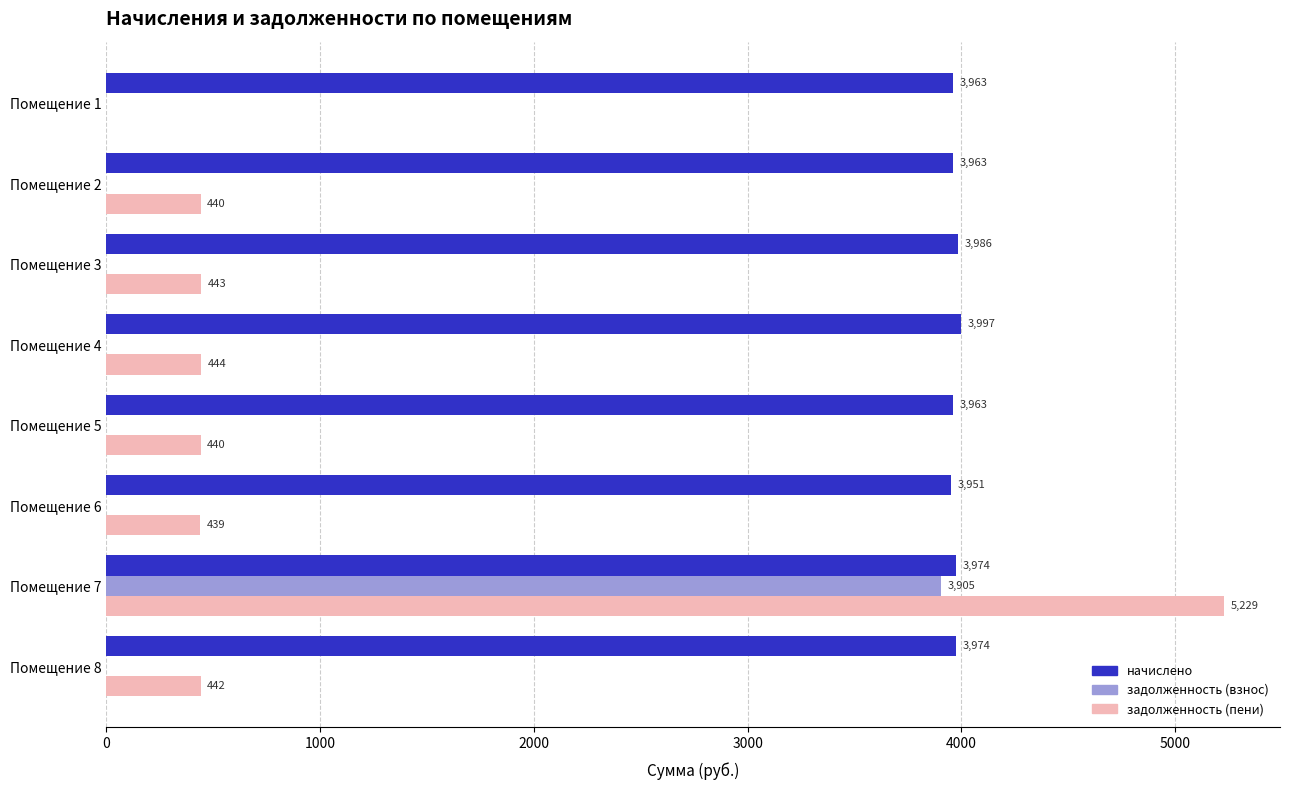

Which label corresponds to the largest value in the chart?

Помещение 7